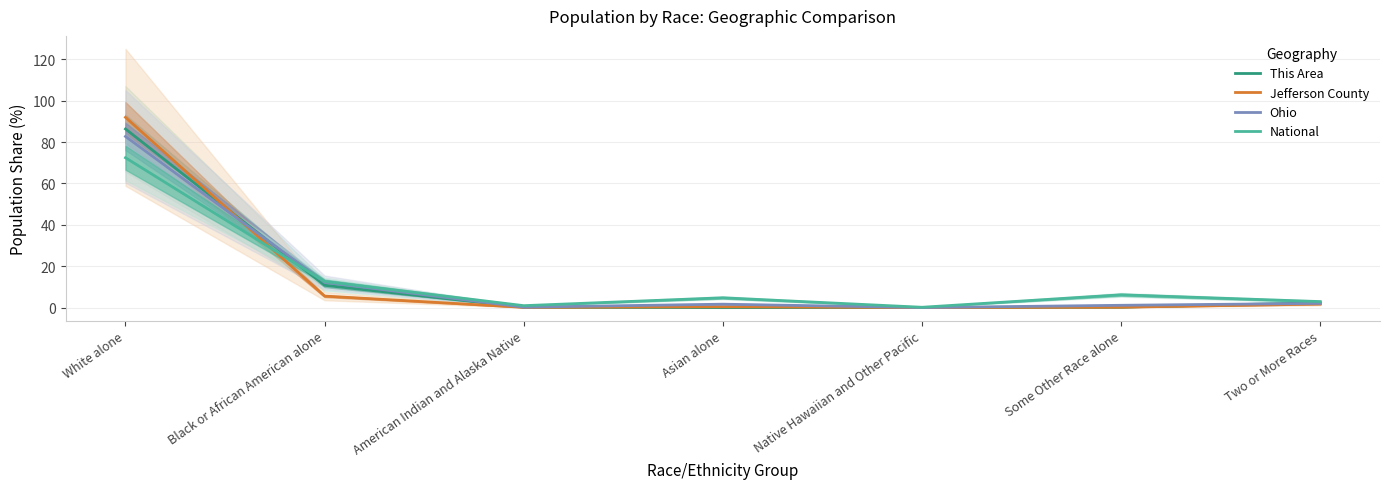

Reading left to right, list all the values displayed in this chart.

This Area: 86.3	10.8	0.3	0.0	0.1	0.3	2.3
Jefferson County: 91.9	5.6	0.1	0.4	0.0	0.2	1.7
Ohio: 82.7	12.2	0.2	1.7	0.0	1.1	2.1
National: 72.4	12.6	0.9	4.8	0.2	6.2	2.9